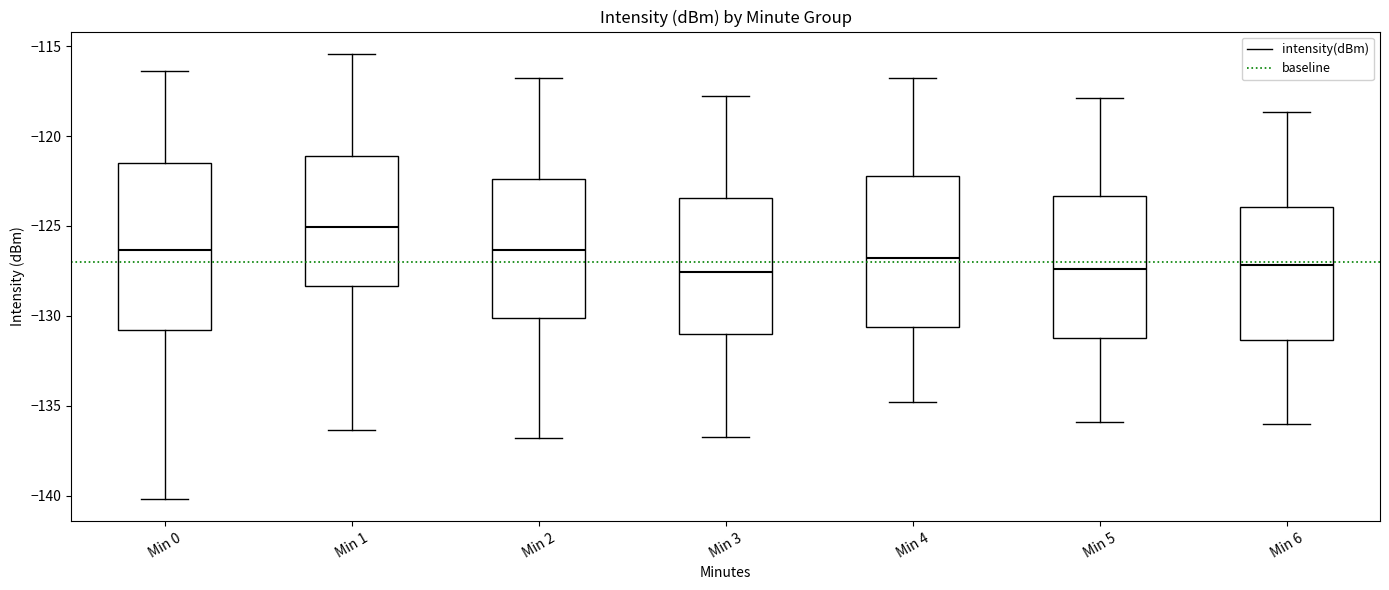

Reading left to right, read every box against the y-axis: the position of its median line, the range the box covers, and the ends of its whiskers. The values are not printed on the chart, so give them approximately, as read against the axis.

Min 0: median -126.5, box -131.0 to -121.5, whiskers -140.0 to -116.5
Min 1: median -125.0, box -128.5 to -121.0, whiskers -136.5 to -115.5
Min 2: median -126.5, box -130.0 to -122.5, whiskers -137.0 to -117.0
Min 3: median -127.5, box -131.0 to -123.5, whiskers -137.0 to -118.0
Min 4: median -127.0, box -130.5 to -122.0, whiskers -135.0 to -117.0
Min 5: median -127.5, box -131.0 to -123.5, whiskers -136.0 to -118.0
Min 6: median -127.0, box -131.5 to -124.0, whiskers -136.0 to -118.5